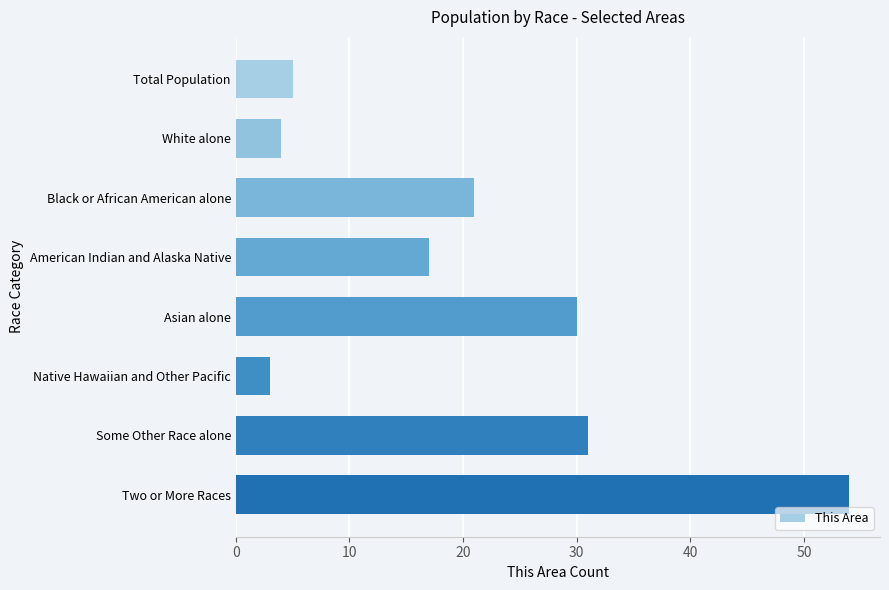

How many values are below 21?

4